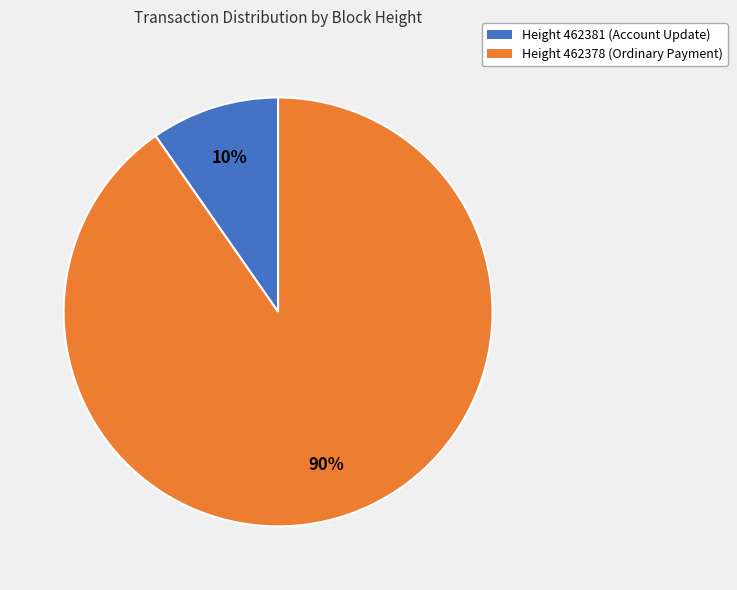

Combined, do Height 462378 (Ordinary Payment) and Height 462381 (Account Update) account for over 50%?

Yes